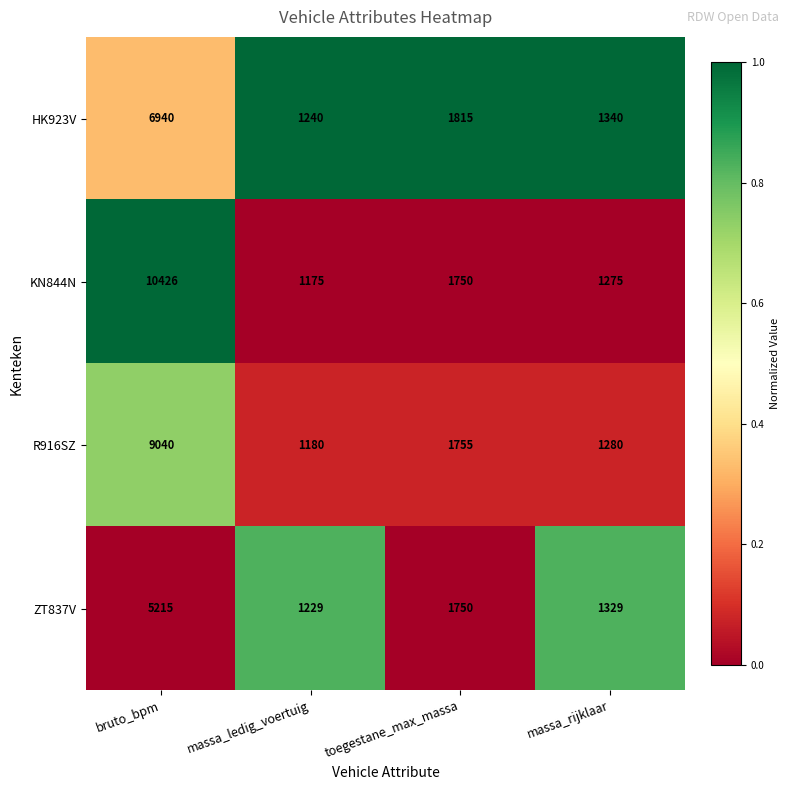

Is the value of KN844N at bruto_bpm greater than the value of R916SZ at massa_ledig_voertuig?

Yes